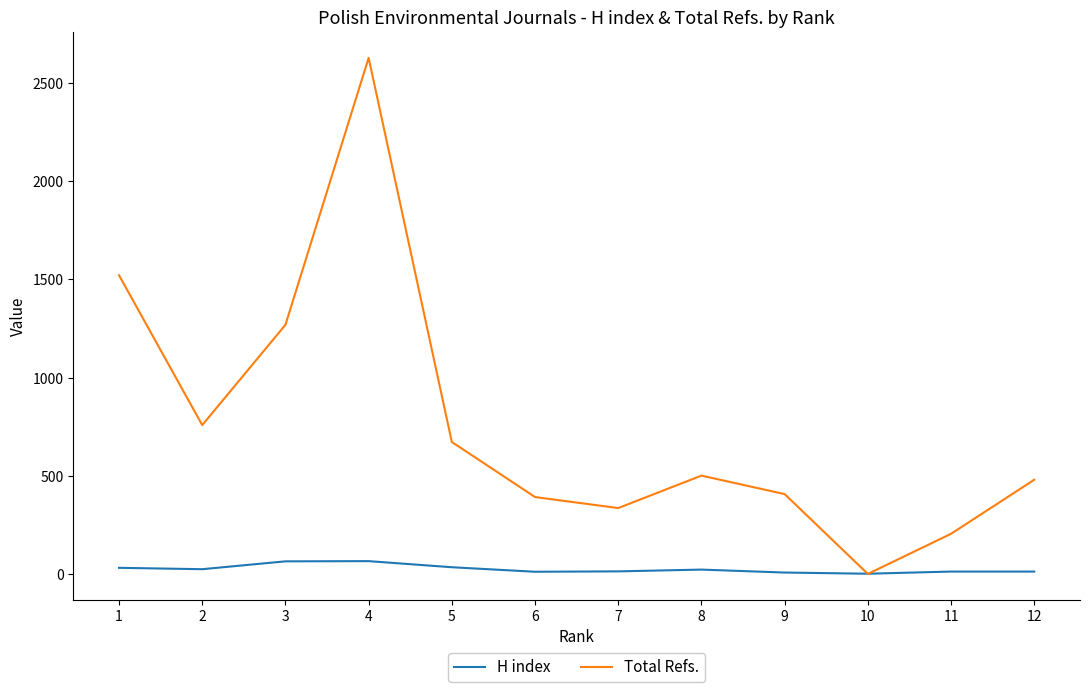

Where is the first local minimum for Total Refs.?

2